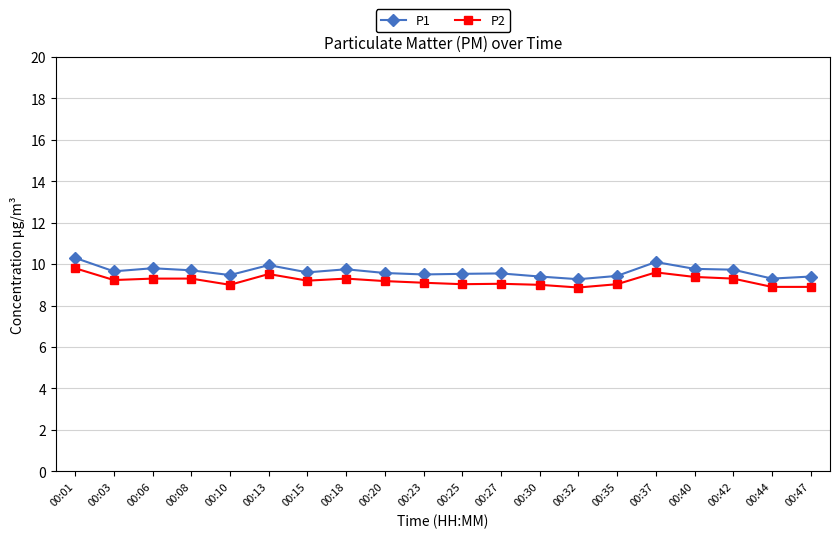

The P2 series shows 3.6 at 00:08. True or false?

False